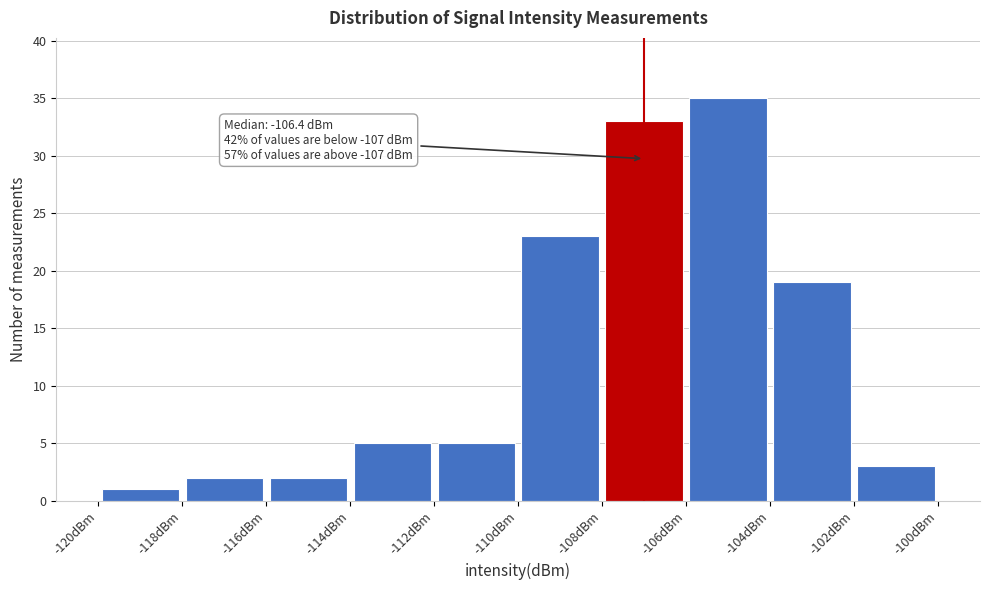

Over which range of the x-axis is the bar tallest?

-106 to -104